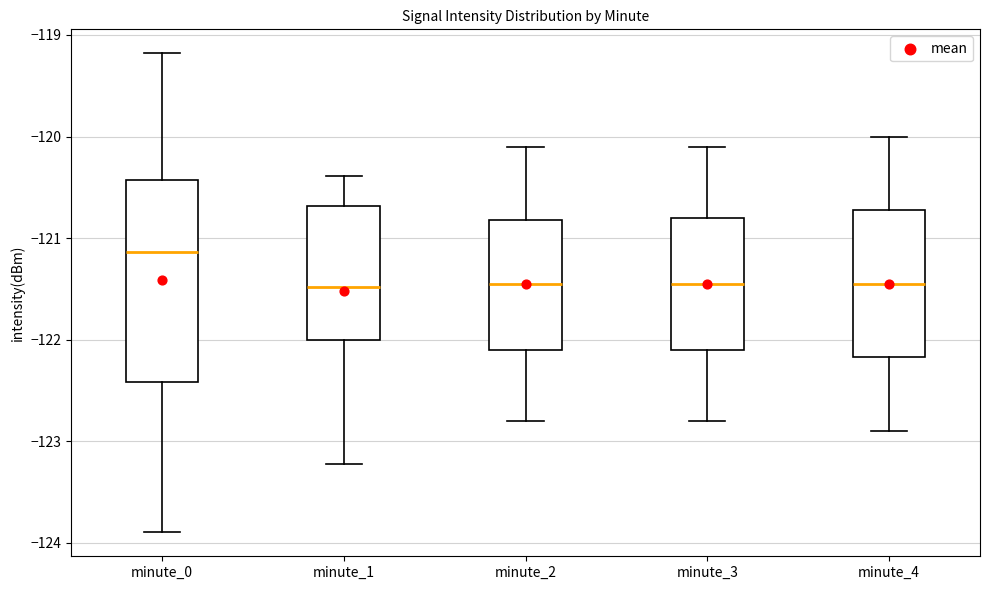

Comparing the boxes themselves (not the whiskers), which one is the tallest?

minute_0